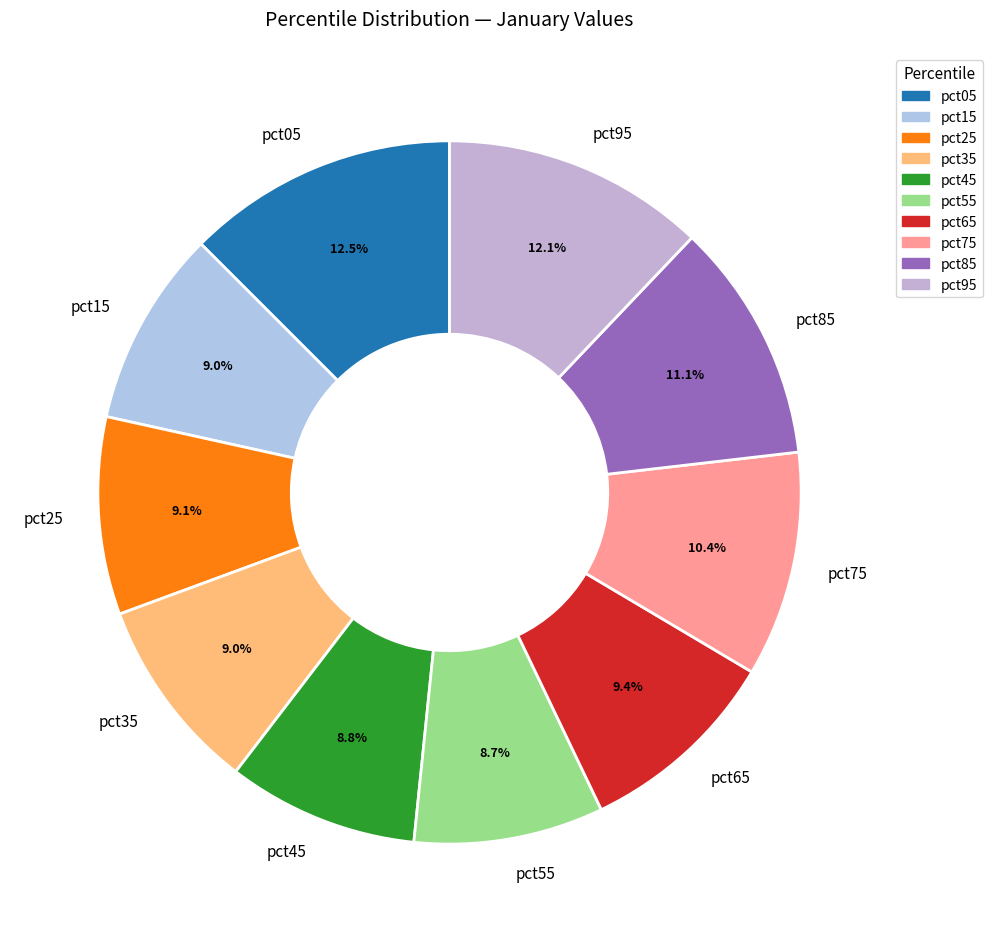

Is it true that pct45 is 9% of the pie?

True